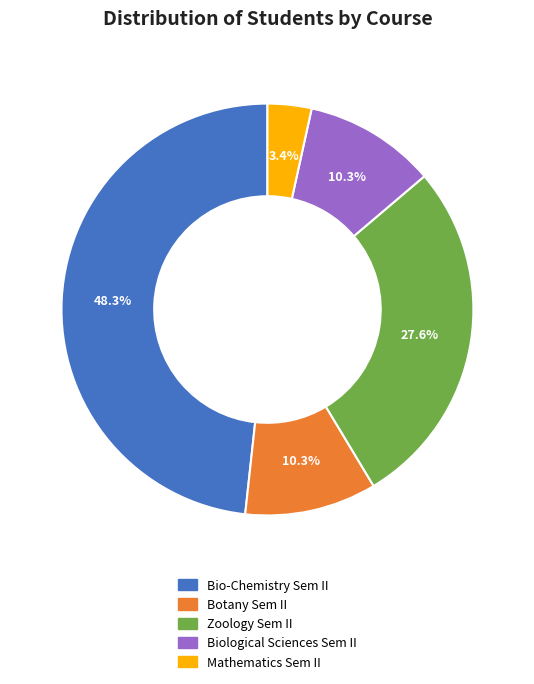

Count the number of slices in the pie.

5